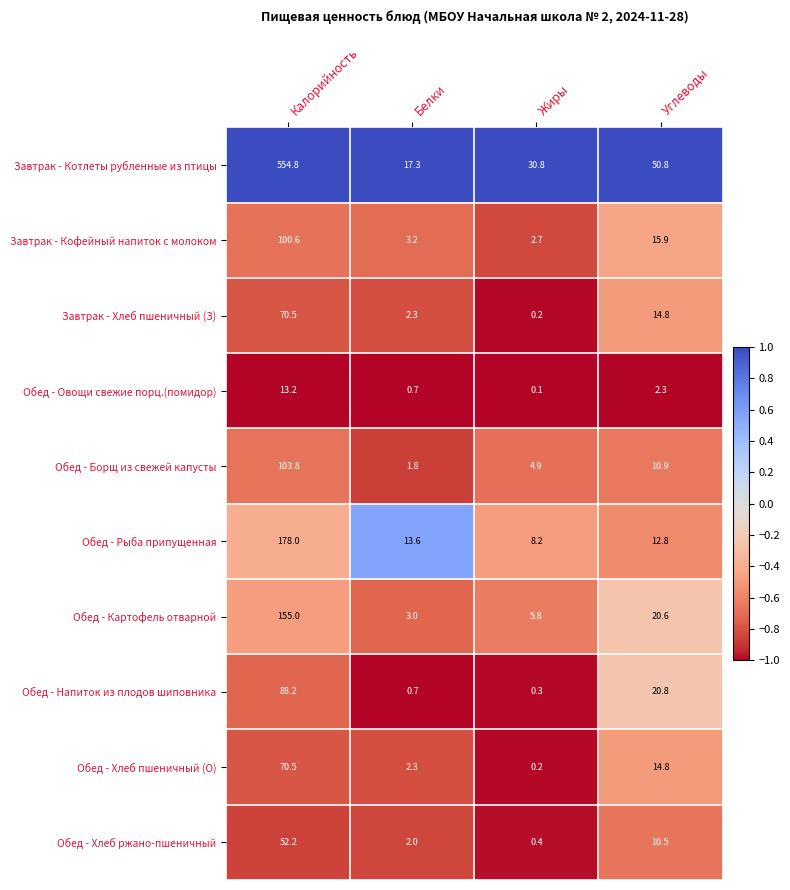

Which series has the largest range (max minus min)?

Завтрак - Котлеты рубленные из птицы